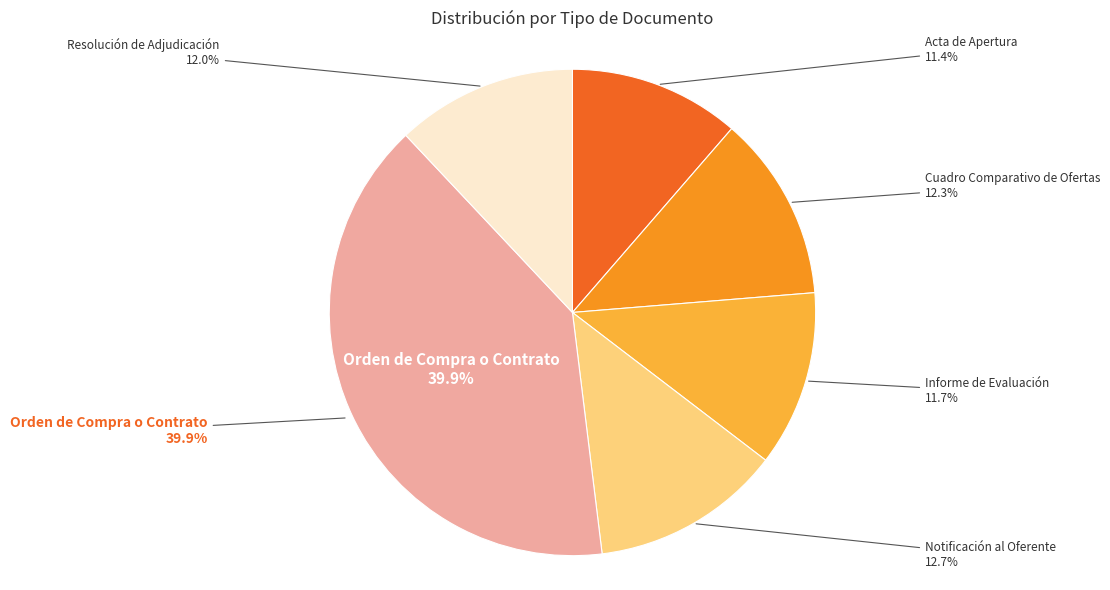

What is the smallest slice in the pie chart?

Acta de Apertura